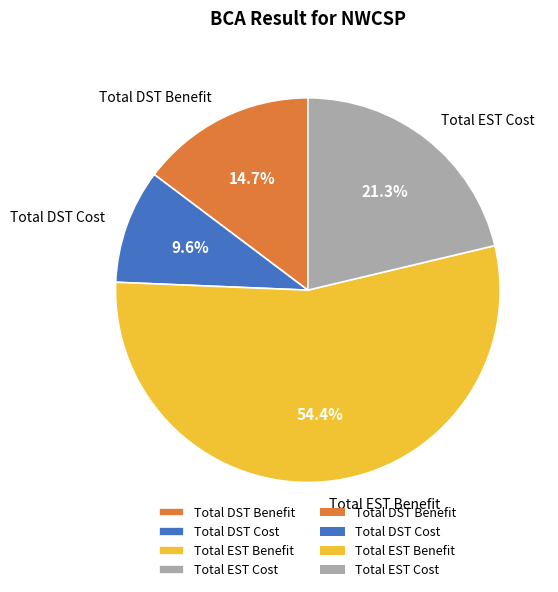

Count the number of slices in the pie.

4